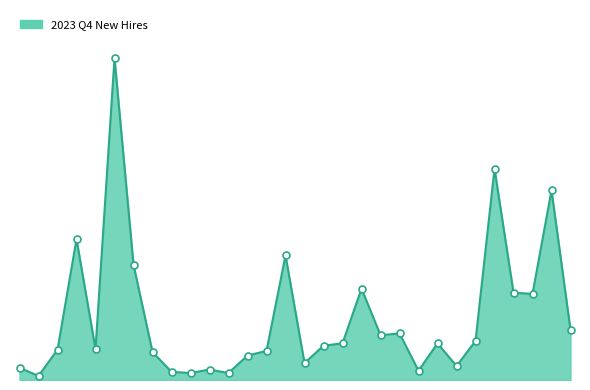

Is this an area chart (filled region under the line)?

Yes